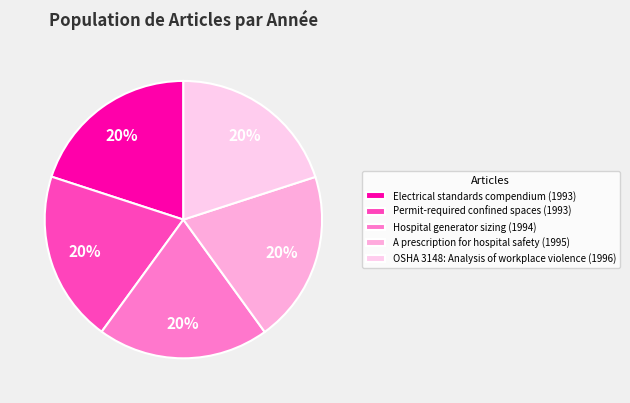

To the nearest percent, what is the average slice percentage?

20%